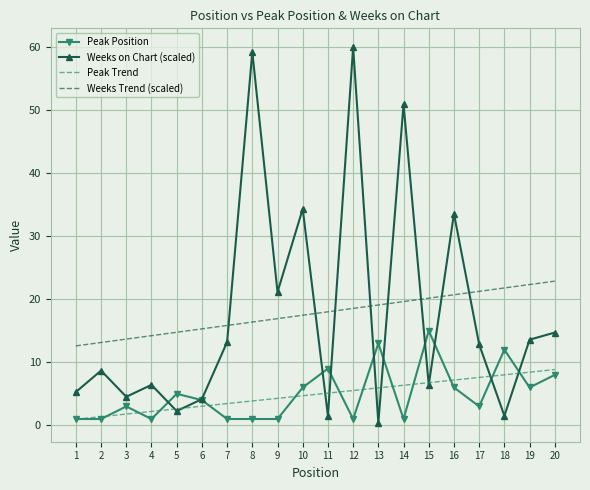

Rank the series by their maximum value, from highest to lowest.

Weeks on Chart (scaled), Weeks Trend (scaled), Peak Position, Peak Trend